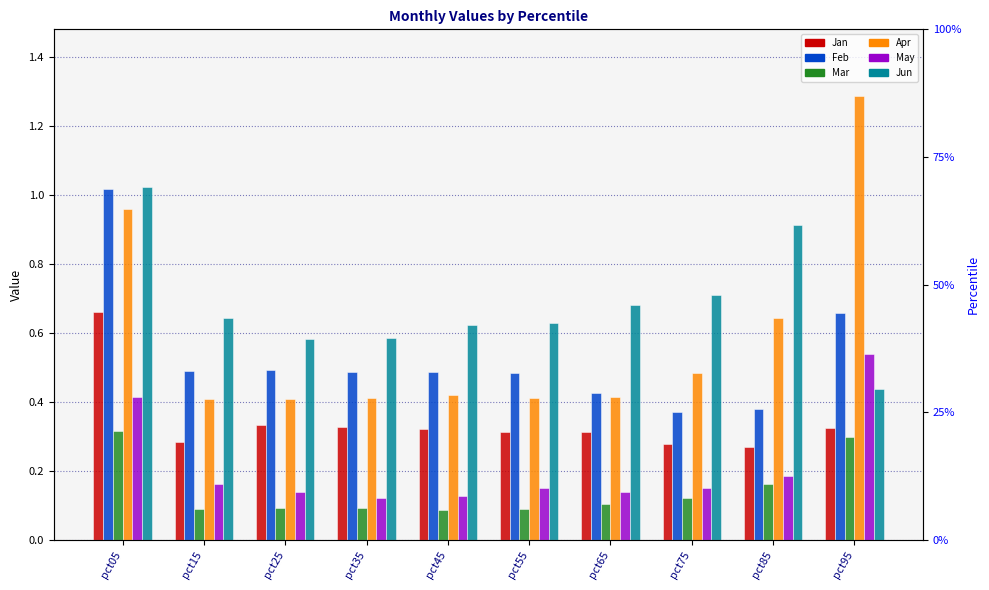

Reading right to left, transcribe all the data shown in this chart.

Jan: 0.3	0.3	0.3	0.3	0.3	0.3	0.3	0.3	0.3	0.7
Feb: 0.7	0.4	0.4	0.4	0.5	0.5	0.5	0.5	0.5	1.0
Mar: 0.3	0.2	0.1	0.1	0.1	0.1	0.1	0.1	0.1	0.3
Apr: 1.3	0.6	0.5	0.4	0.4	0.4	0.4	0.4	0.4	1.0
May: 0.5	0.2	0.2	0.1	0.2	0.1	0.1	0.1	0.2	0.4
Jun: 0.4	0.9	0.7	0.7	0.6	0.6	0.6	0.6	0.6	1.0